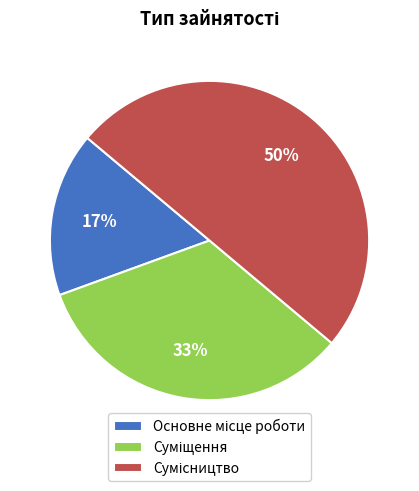

To the nearest percent, what is the average slice percentage?

33%